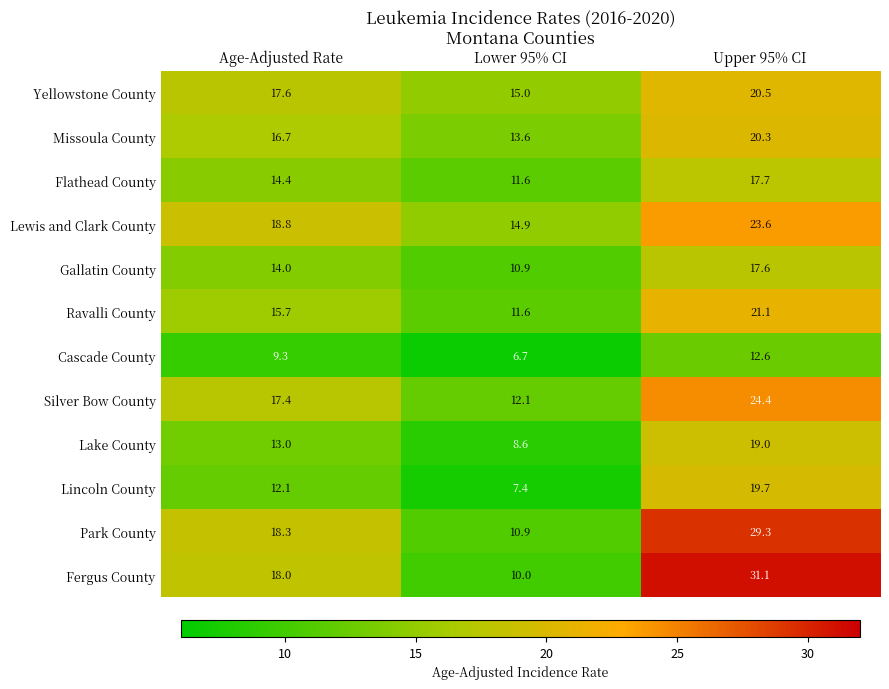

The Lake County series shows 19.0 at Upper 95% CI. True or false?

True